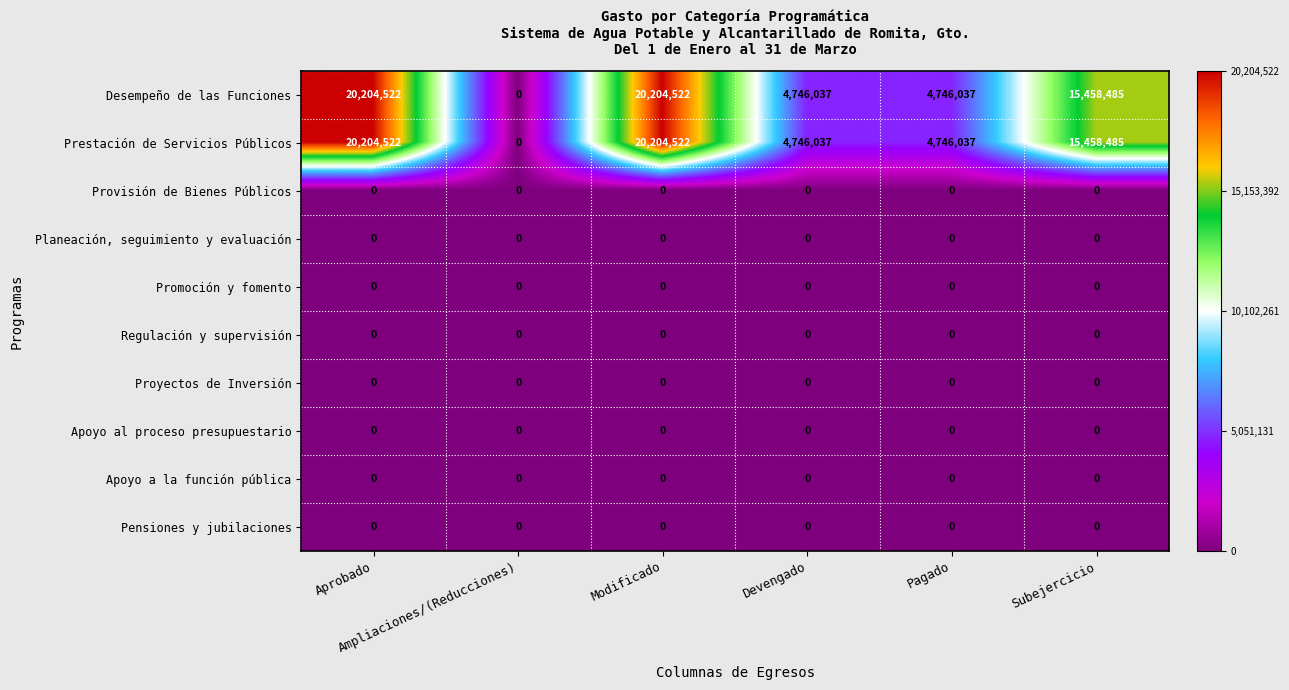

What is the maximum value for Prestación de Servicios Públicos?

20204522